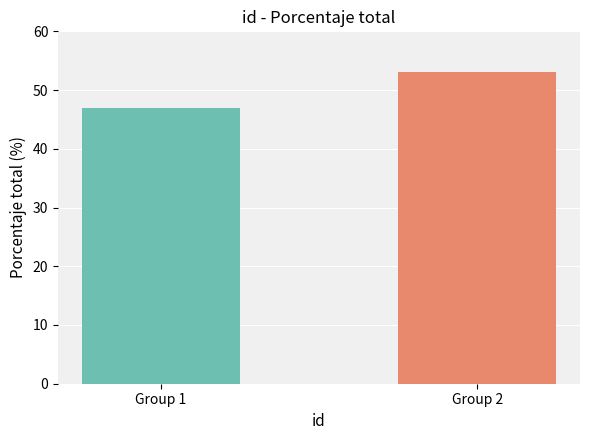

Rank the categories by value from lowest to highest.

Group 1, Group 2